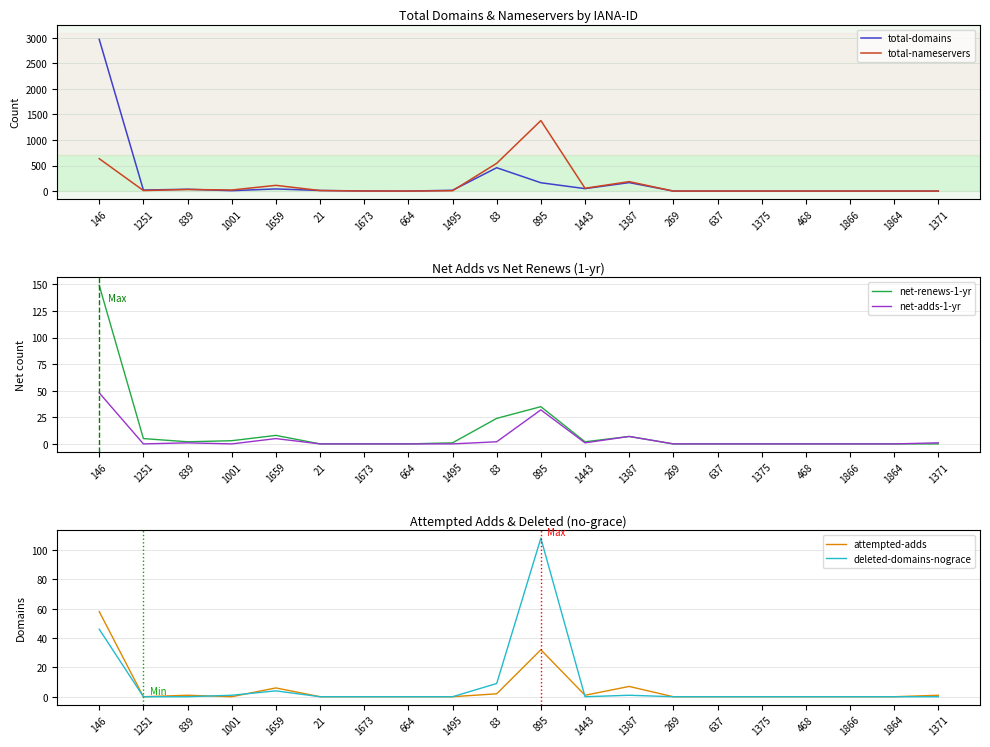

Is it true that attempted-adds equals -27 at 21?

False